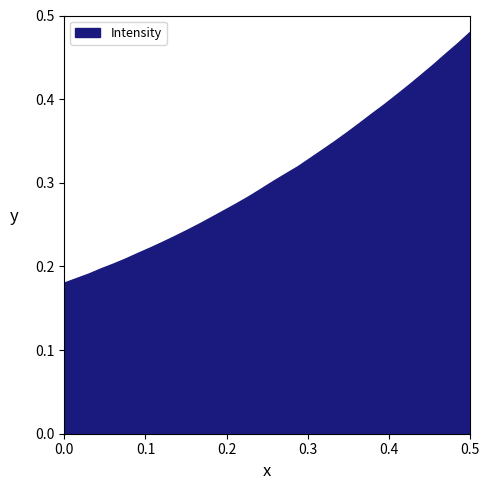

How many lines are shown in the chart?

1